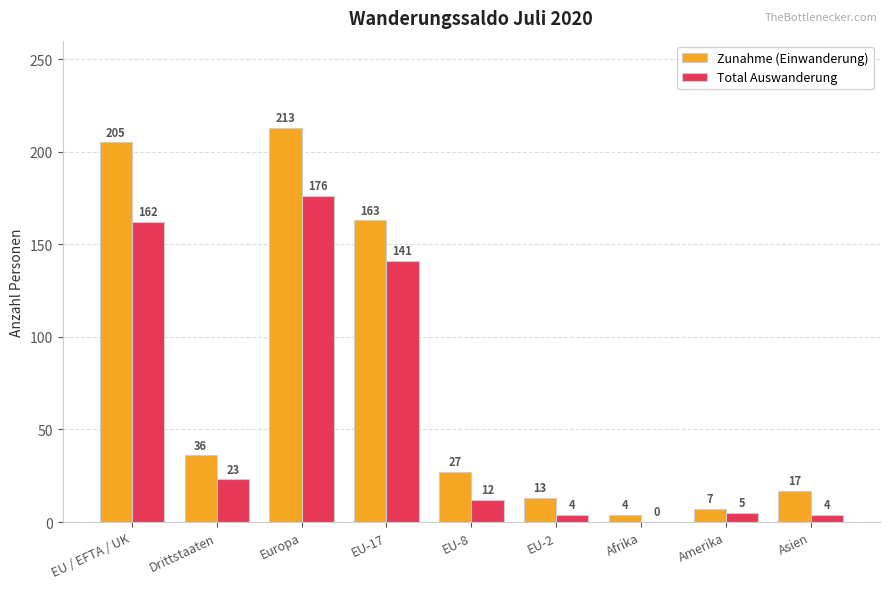

Which series changed the most between Europa and Afrika?

Zunahme (Einwanderung)